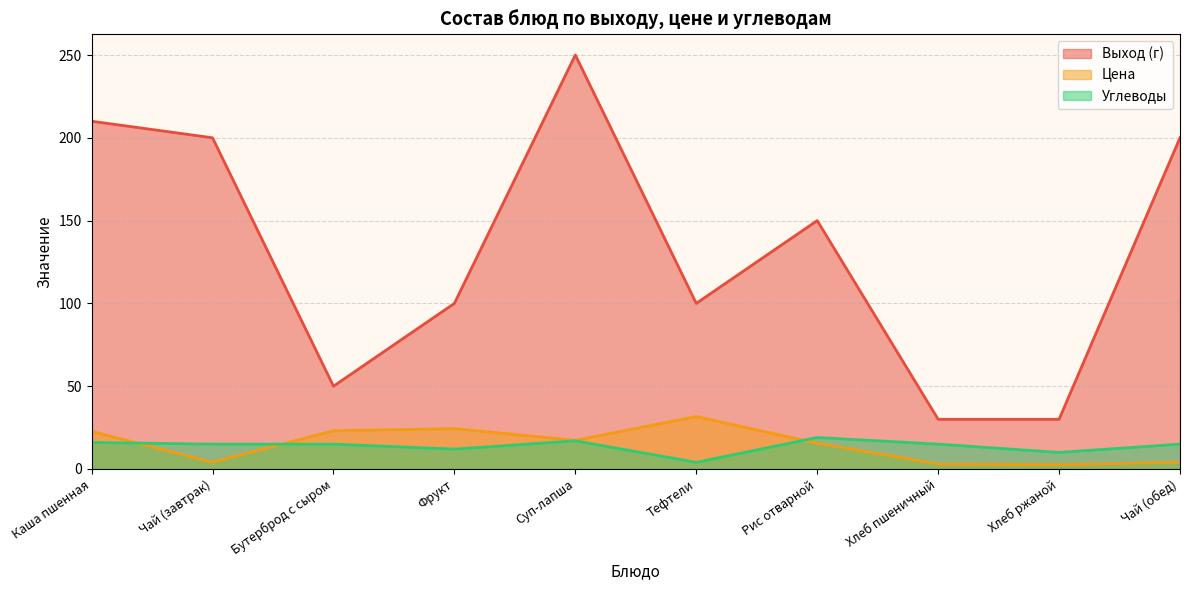

Reading right to left, what are all the values shown in this chart?

Выход (г): Чай (обед)=200.0	Хлеб ржаной=30.0	Хлеб пшеничный=30.0	Рис отварной=150.0	Тефтели=100.0	Суп-лапша=250.0	Фрукт=100.0	Бутерброд с сыром=50.0	Чай (завтрак)=200.0	Каша пшенная=210.0
Цена: Чай (обед)=4.0	Хлеб ржаной=2.6	Хлеб пшеничный=3.0	Рис отварной=15.6	Тефтели=31.6	Суп-лапша=17.3	Фрукт=24.4	Бутерброд с сыром=23.1	Чай (завтрак)=4.0	Каша пшенная=22.7
Углеводы: Чай (обед)=15.0	Хлеб ржаной=10.0	Хлеб пшеничный=15.0	Рис отварной=19.0	Тефтели=4.0	Суп-лапша=17.0	Фрукт=12.0	Бутерброд с сыром=15.0	Чай (завтрак)=15.0	Каша пшенная=16.0